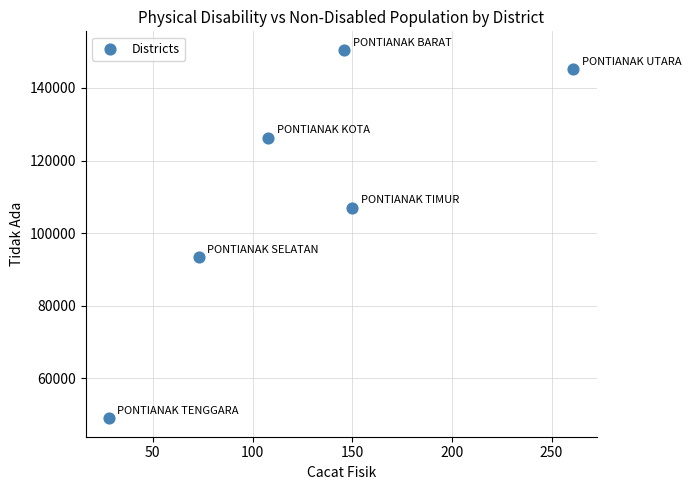

What is the range of Y values (max minus min)?

101495